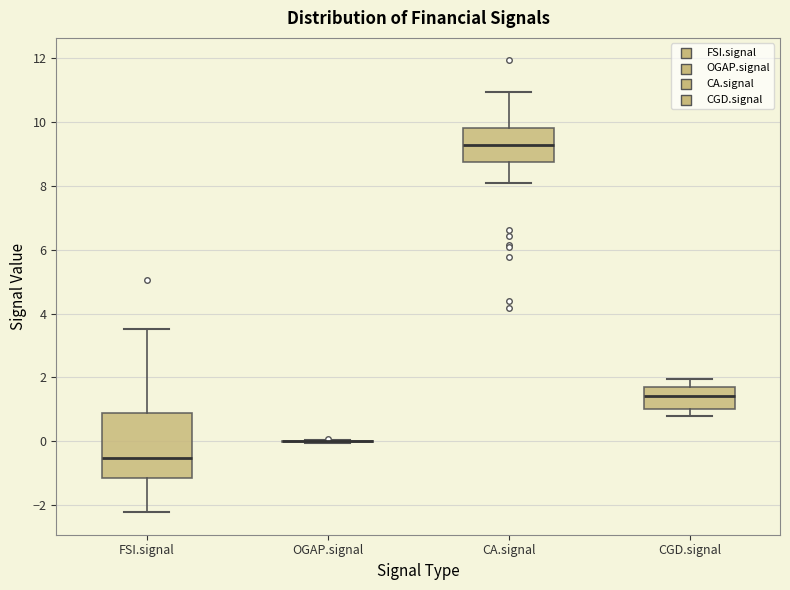

Where is the lower edge of the box for CA.signal on the y-axis? The values are not printed on the chart, so give them approximately, as read against the axis.

8.8